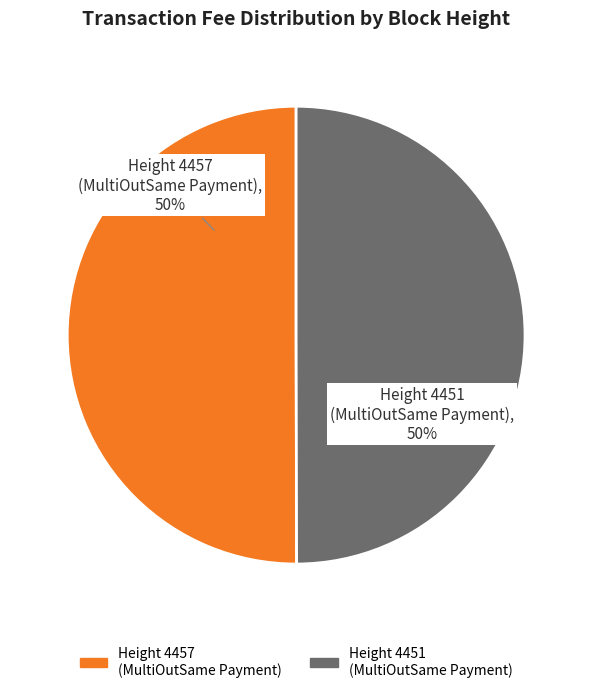

Is the sum of Height 4451 (MultiOutSame Payment) and Height 4457 (MultiOutSame Payment) greater than half?

Yes